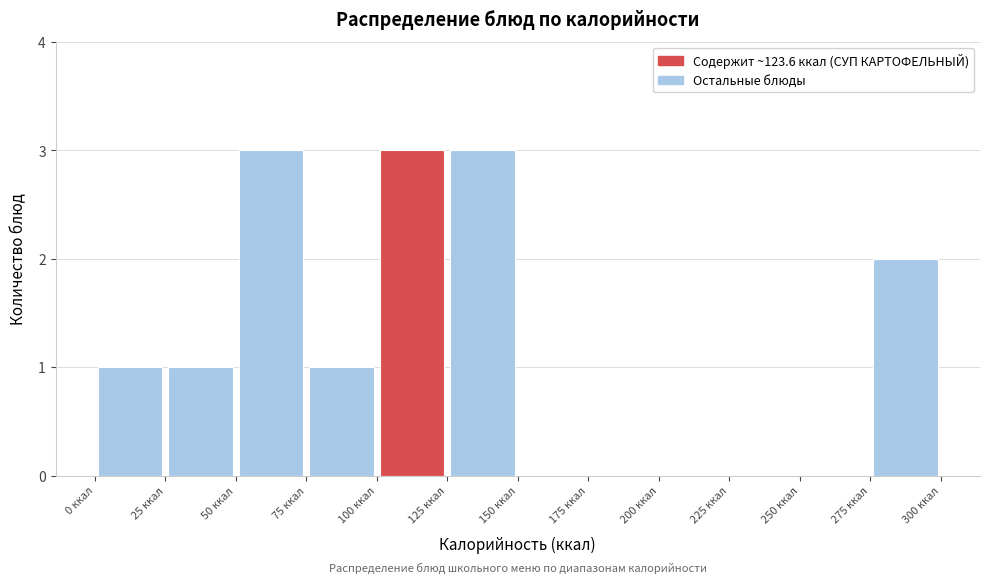

Reading left to right, transcribe this chart: for each bar, give the range it covers on the x-axis and its height. The values are not printed on the chart, so give them approximately, as read against the axis.

0 to 25: 1
25 to 50: 1
50 to 75: 3
75 to 100: 1
100 to 125: 3
125 to 150: 3
150 to 175: 0
175 to 200: 0
200 to 225: 0
225 to 250: 0
250 to 275: 0
275 to 300: 2